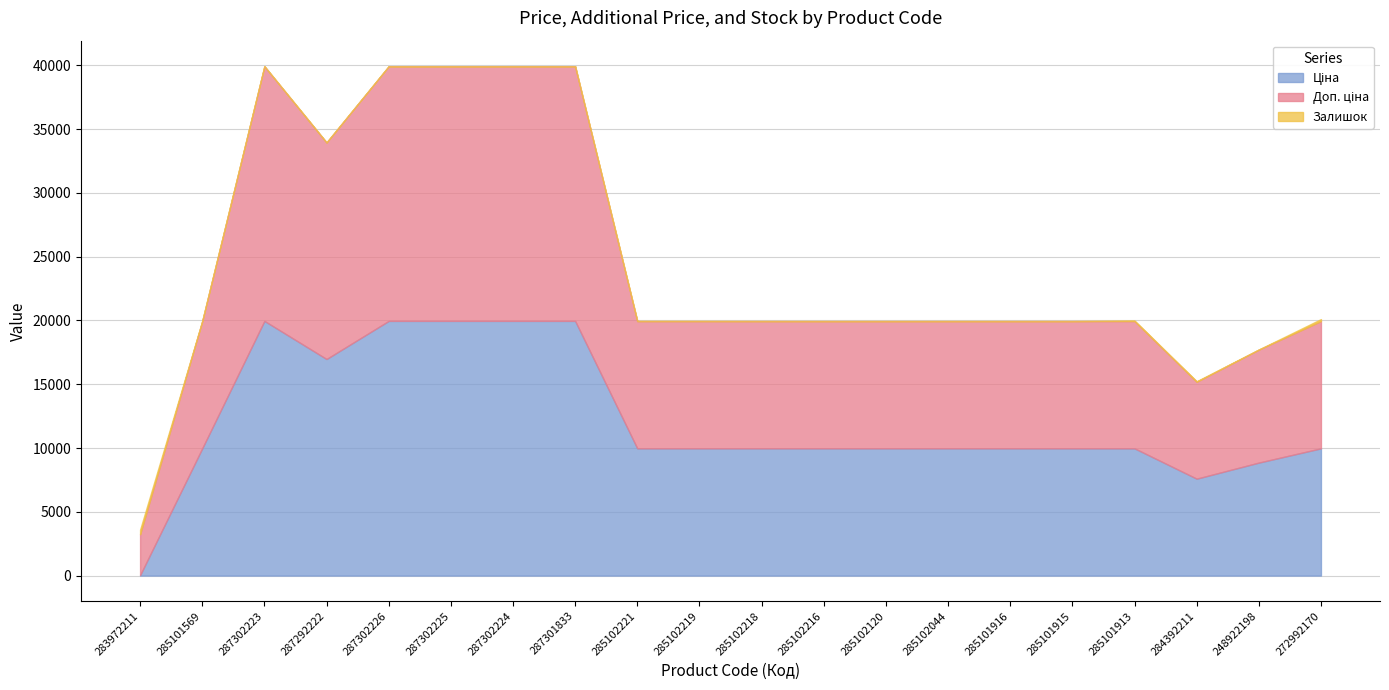

What is the sum of all Залишок values?

665.0